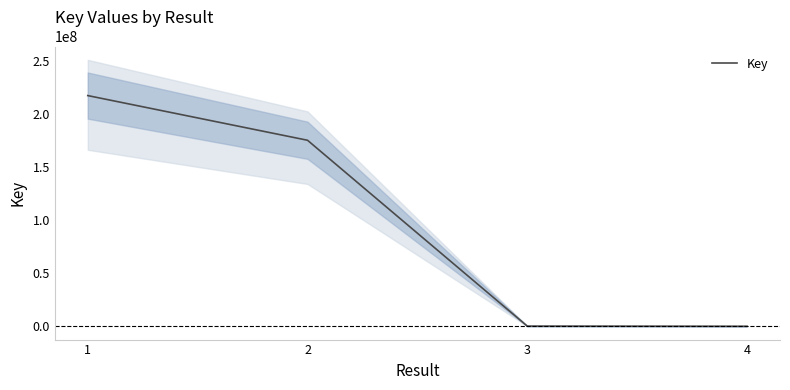

Which category has the highest value across all series?

1